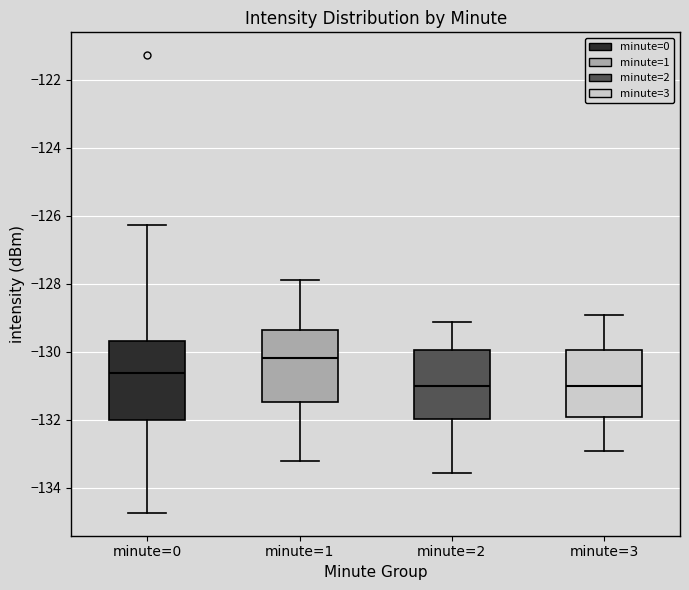

Reading left to right, read every box against the y-axis: the position of its median line, the range the box covers, and the ends of its whiskers. The values are not printed on the chart, so give them approximately, as read against the axis.

minute=0: median -130.6, box -132.0 to -129.6, whiskers -134.8 to -126.2
minute=1: median -130.2, box -131.4 to -129.4, whiskers -133.2 to -127.8
minute=2: median -131.0, box -132.0 to -130.0, whiskers -133.6 to -129.2
minute=3: median -131.0, box -132.0 to -130.0, whiskers -133.0 to -129.0